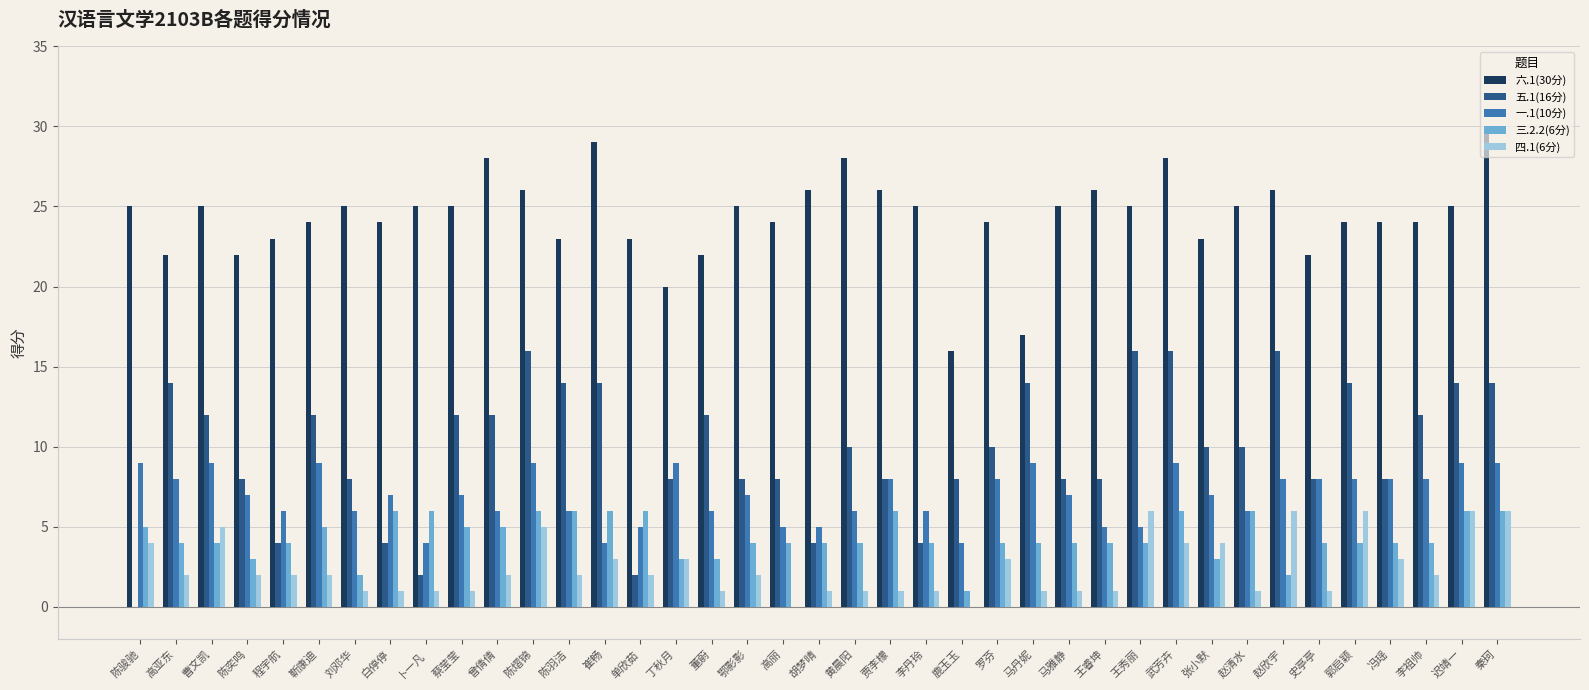

True or false: 四.1(6分) has a value of 1 at 赵清水.

True